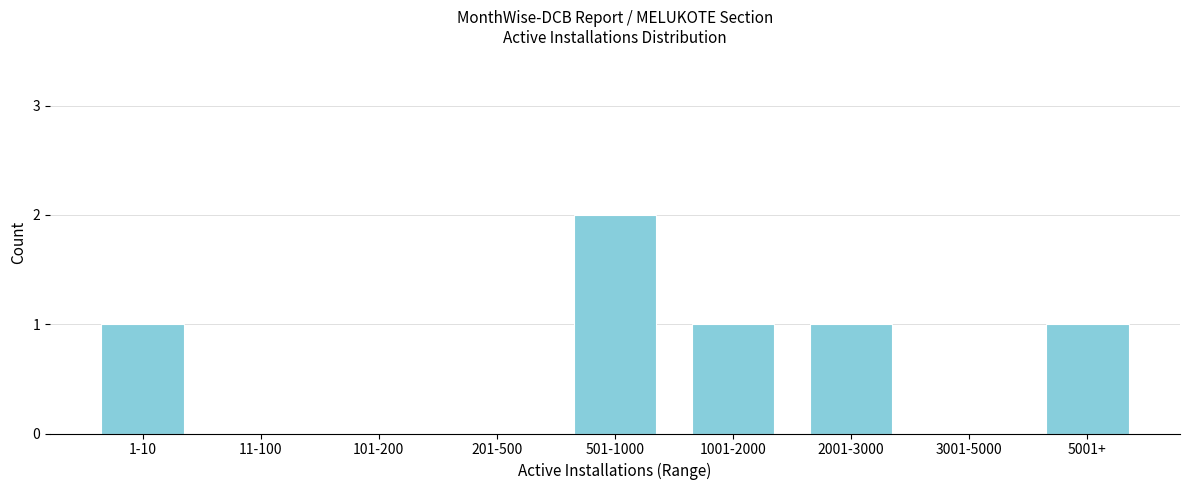

Reading right to left, list all the values displayed in this chart.

5001+=1	3001-5000=0	2001-3000=1	1001-2000=1	501-1000=2	201-500=0	101-200=0	11-100=0	1-10=1